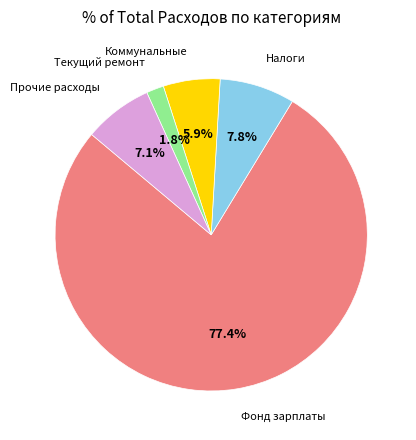

Does any single category account for the majority?

Yes